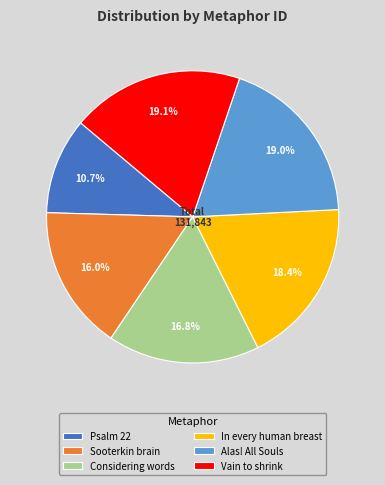

What portion of the pie excludes In every human breast?

81.6%